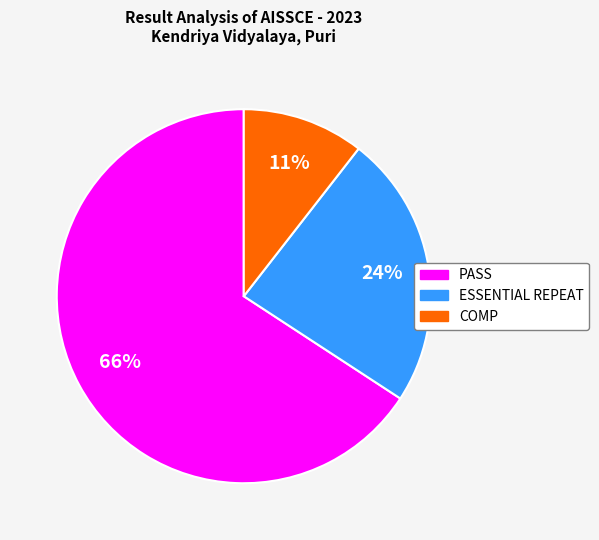

How many segments does this pie chart have?

3